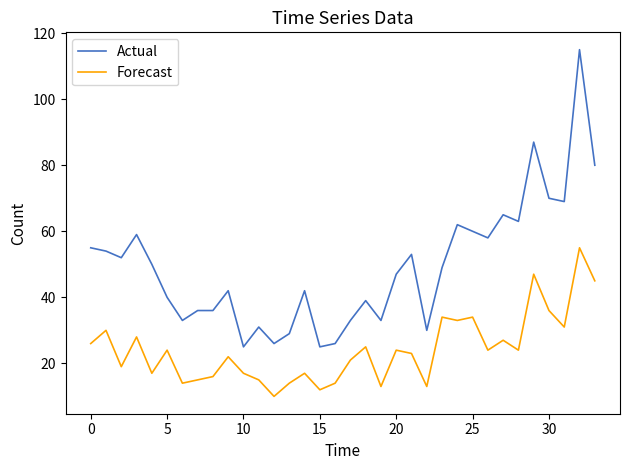

Rank the series by their maximum value, from highest to lowest.

Actual, Forecast